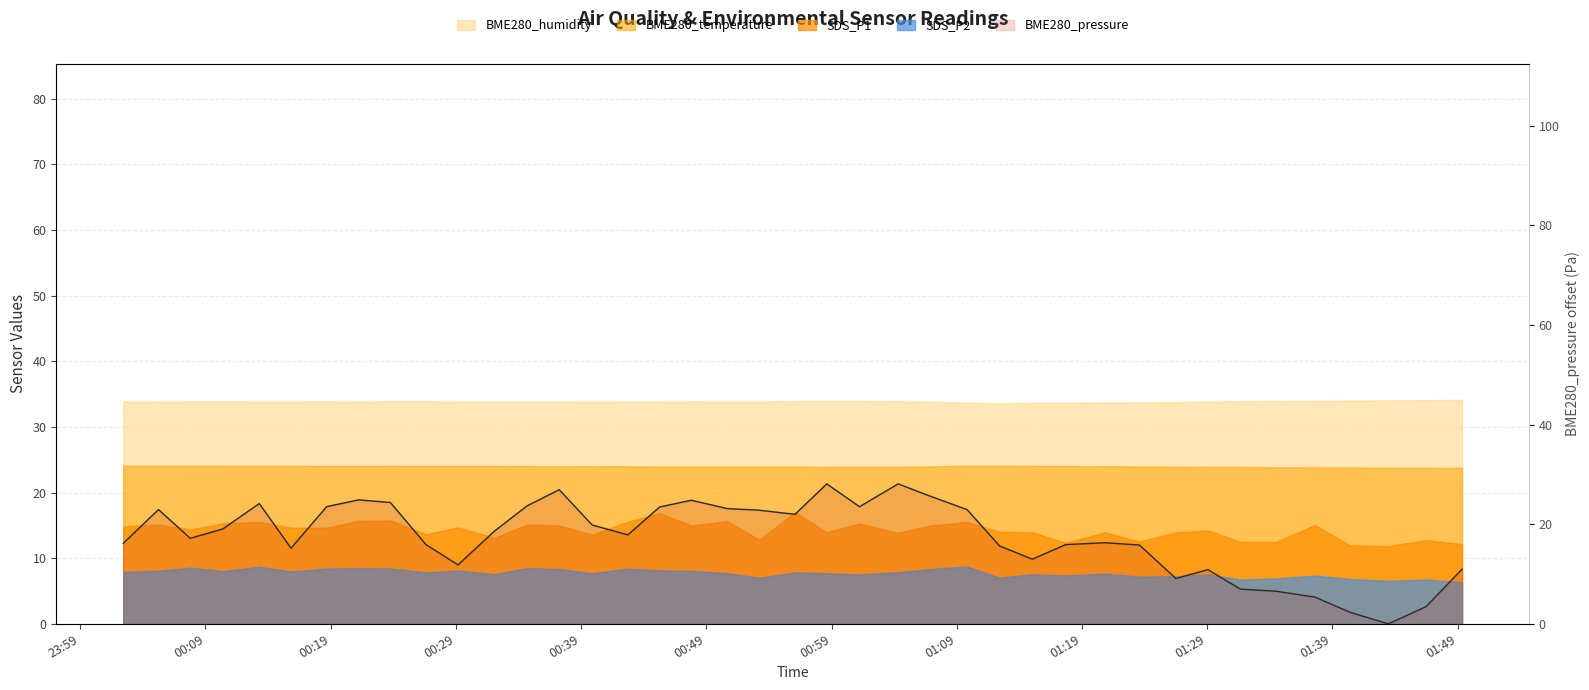

Count the number of categories in the chart.

40